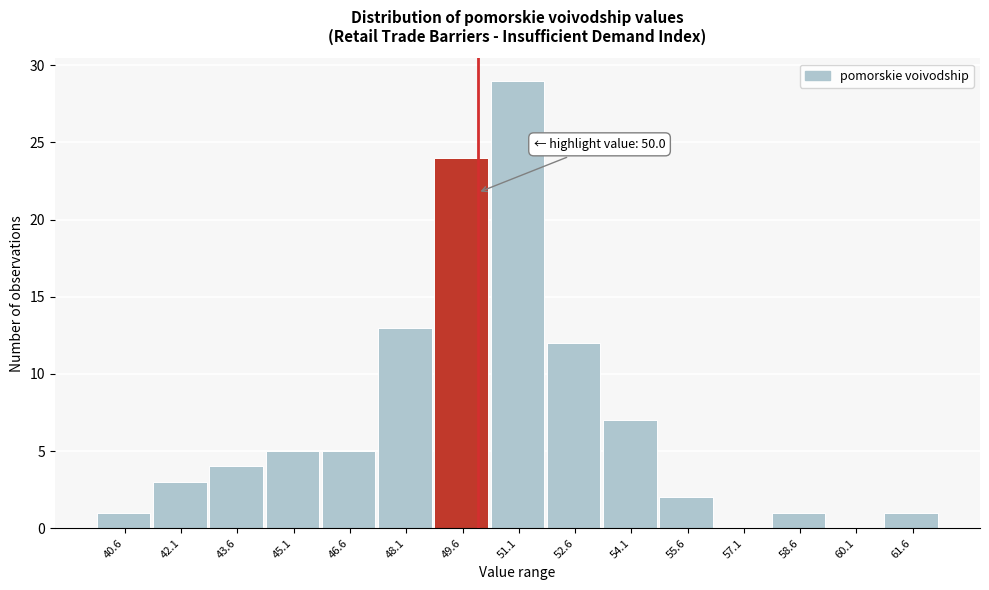

Which range on the x-axis has the tallest bar?

50.4 to 51.8